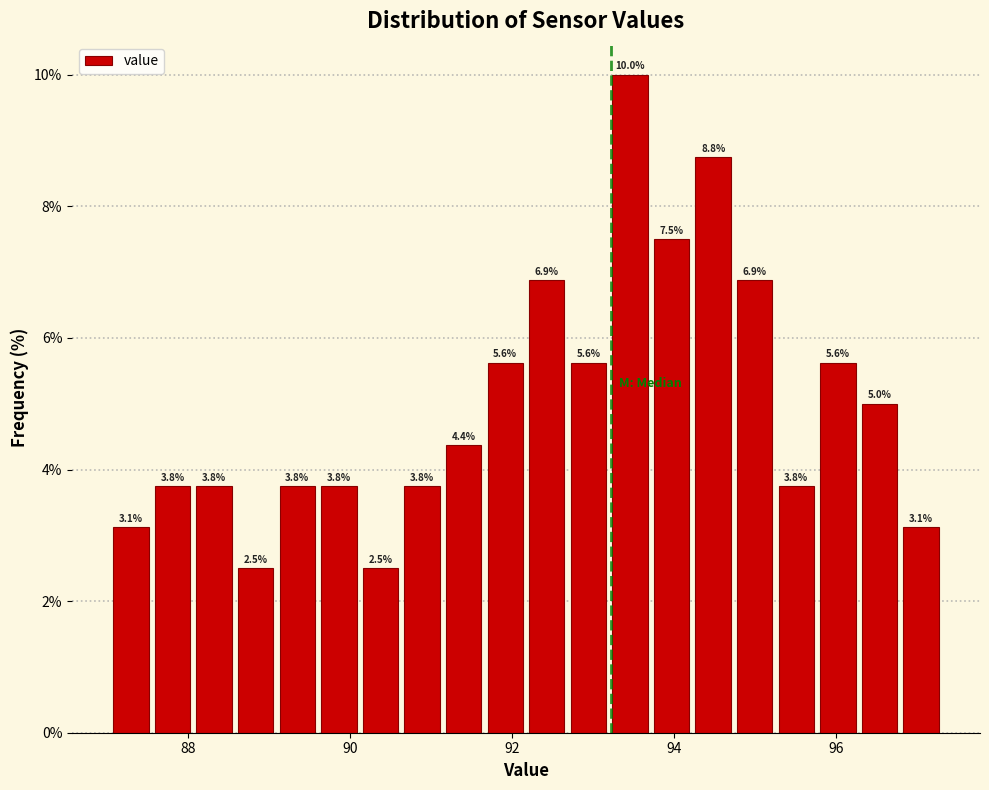

Read against the x-axis, roughly where is the centre of the tallest bar?

93.4